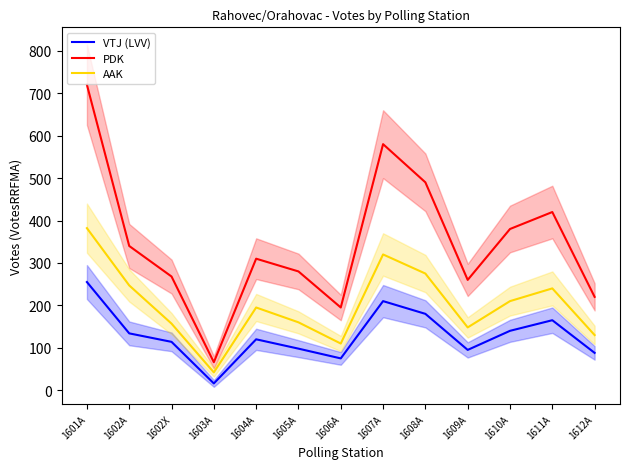

How many lines are shown in the chart?

3